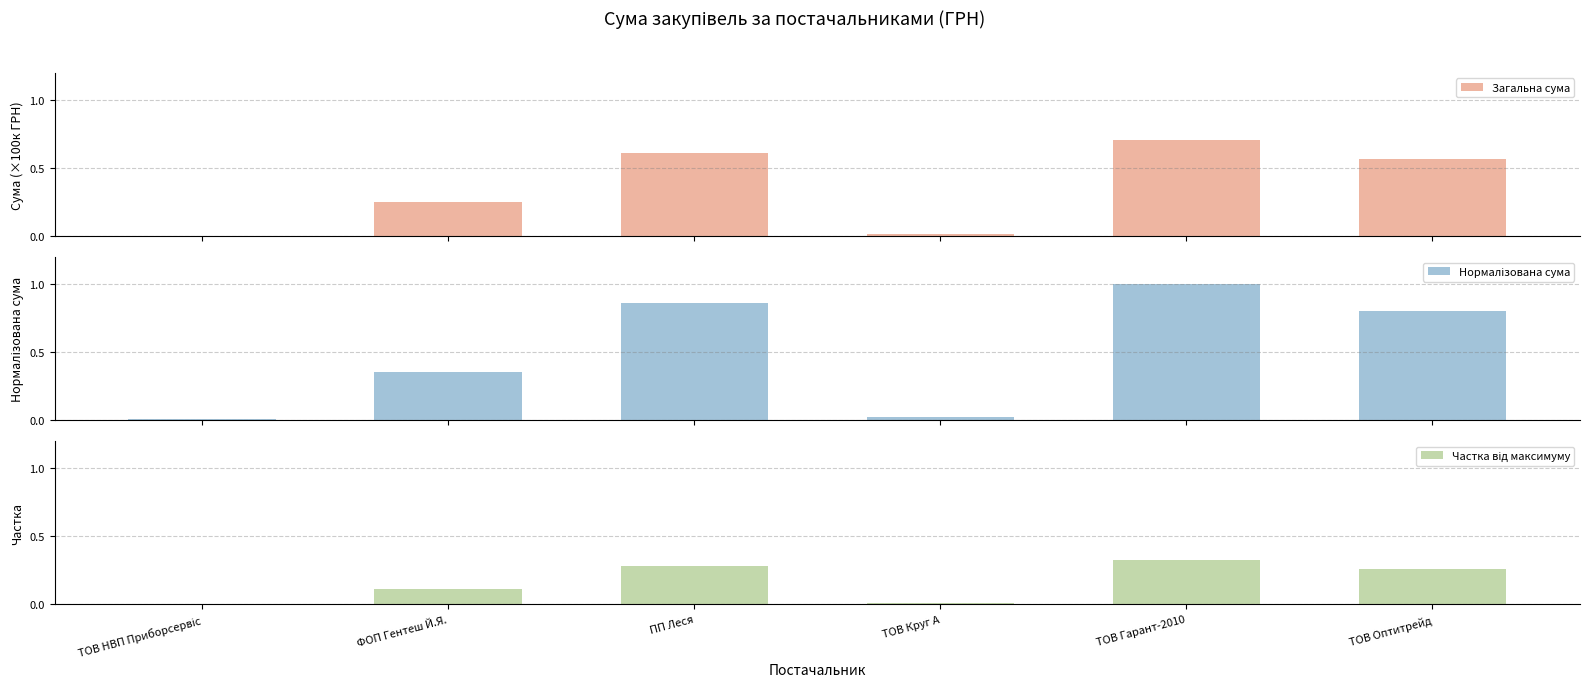

How many bars are there in each group?

3